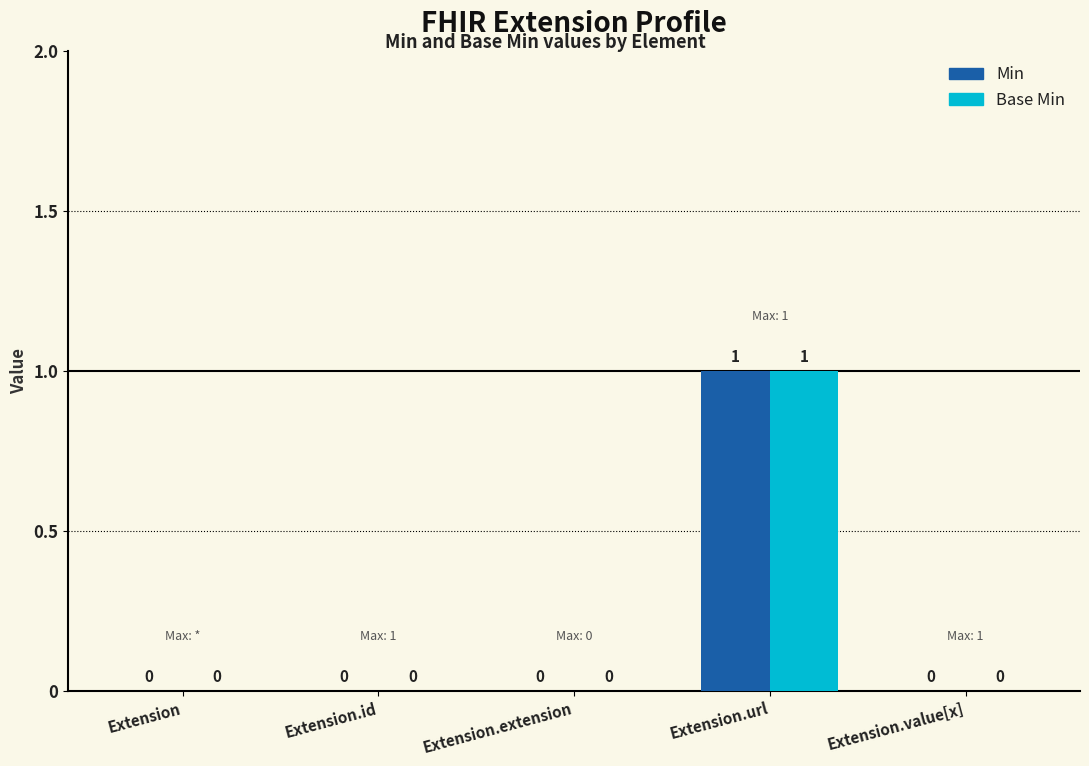

True or false: Min has a value of 1 at Extension.

False